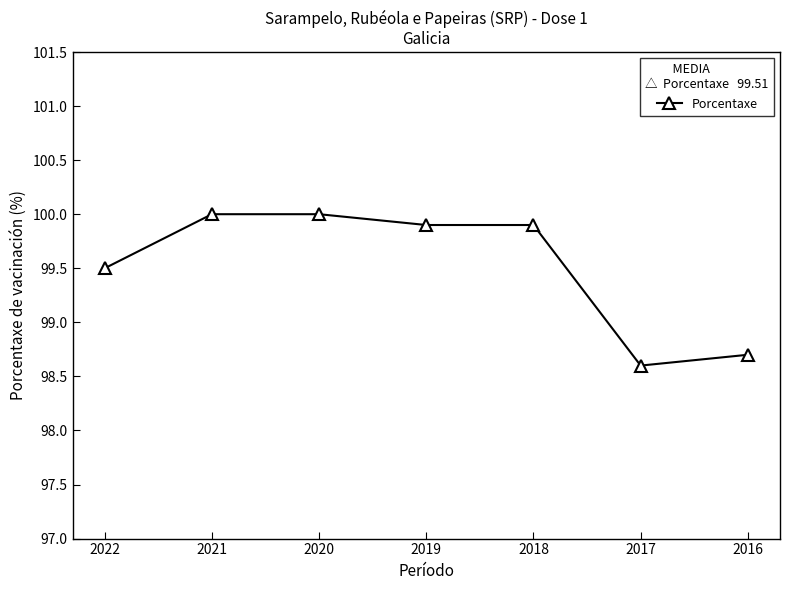

What is the greatest value displayed?

100.0